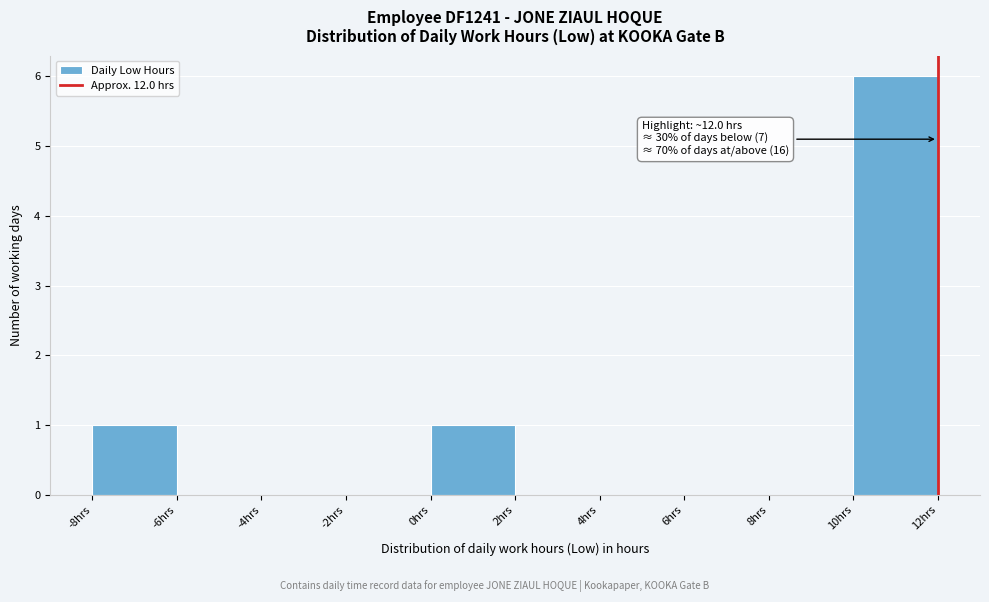

Which range on the x-axis has the tallest bar?

10 to 12